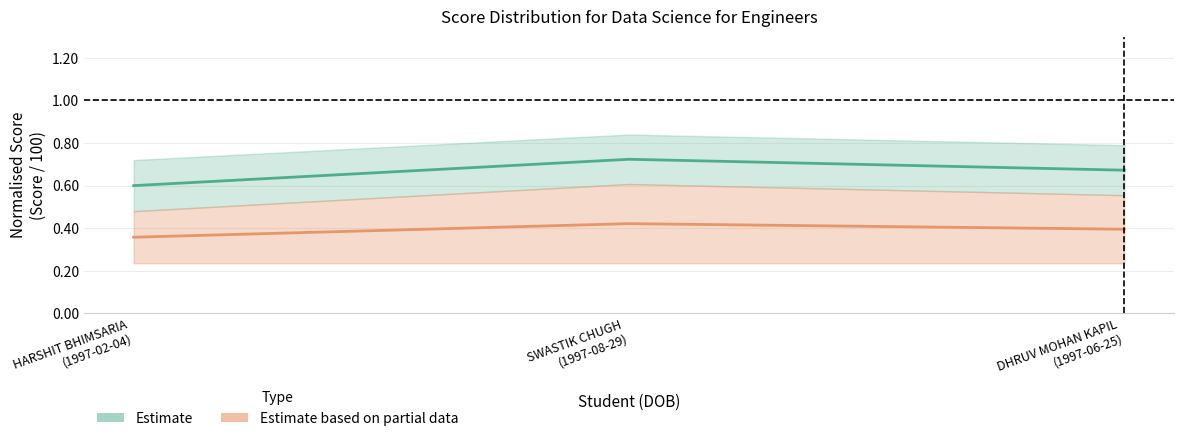

How many data points does each series have?

3